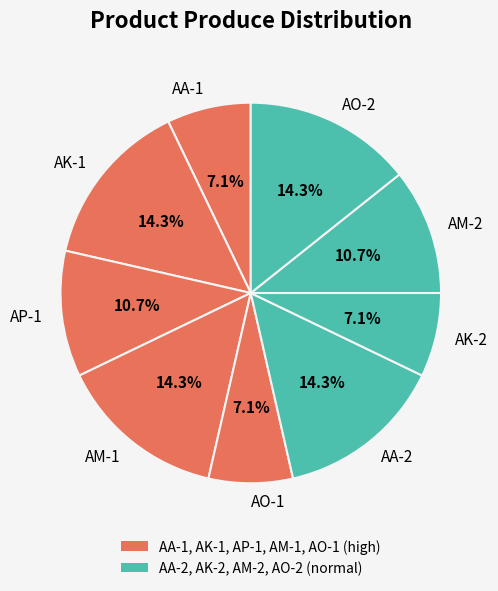

Approximately how many times larger is the value at AK-2 compared to AA-1?

1.0